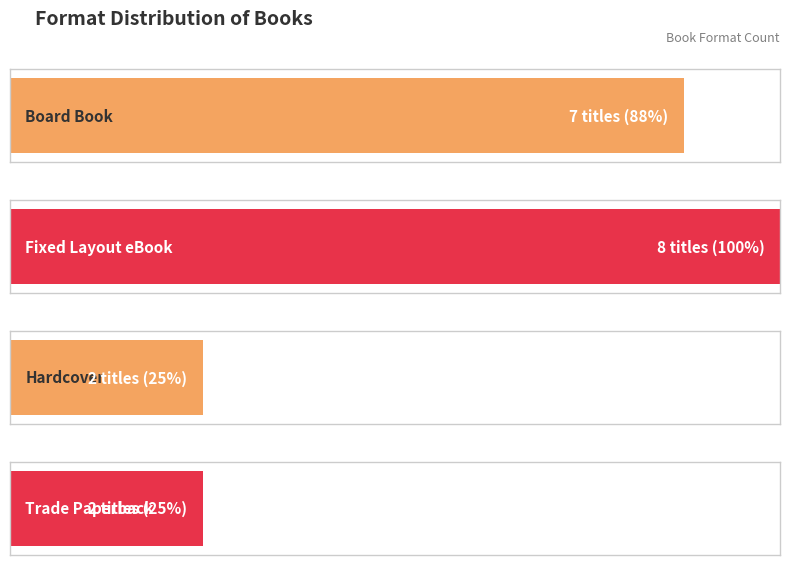

How many data points are above 7?

1